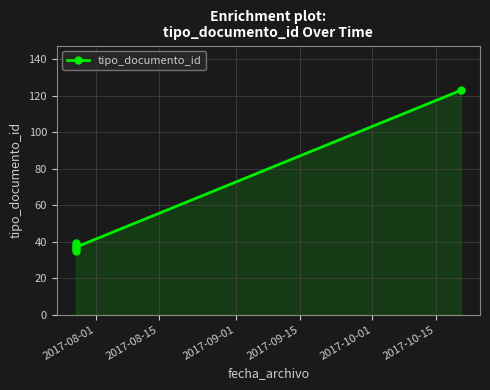

How many data points are less than 38?

3